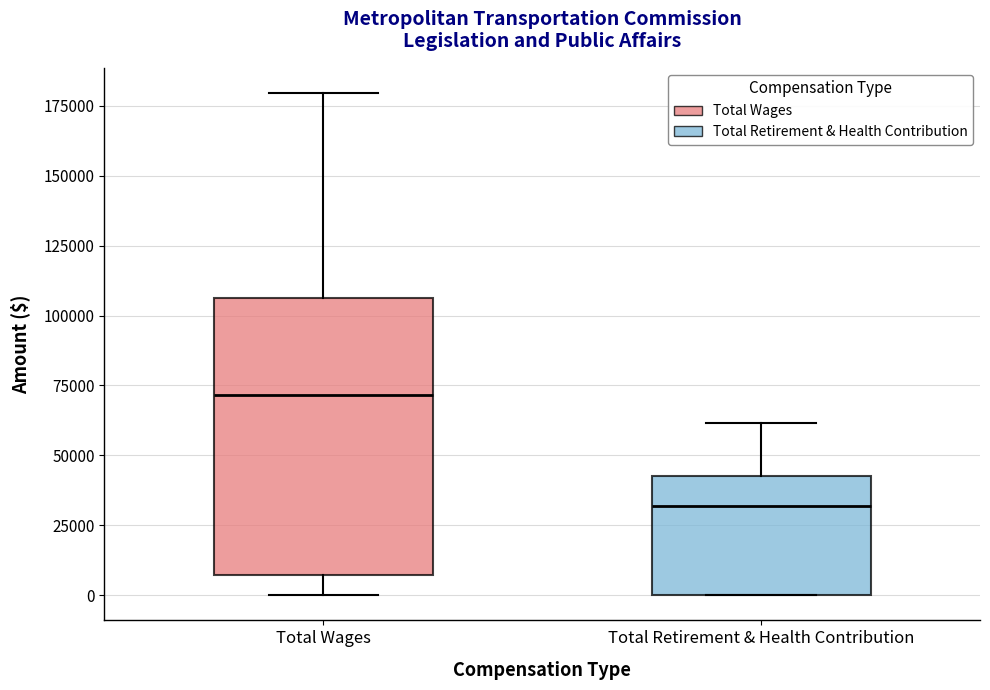

Reading left to right, transcribe this box plot: for each box, give where its median line is, the range the box spans, and where its two whiskers end, as read against the y-axis. The values are not printed on the chart, so give them approximately, as read against the axis.

Total Wages: median 70000, box 5000 to 105000, whiskers 0 to 180000
Total Retirement & Health Contribution: median 30000, box 0 to 45000, whiskers 0 to 60000